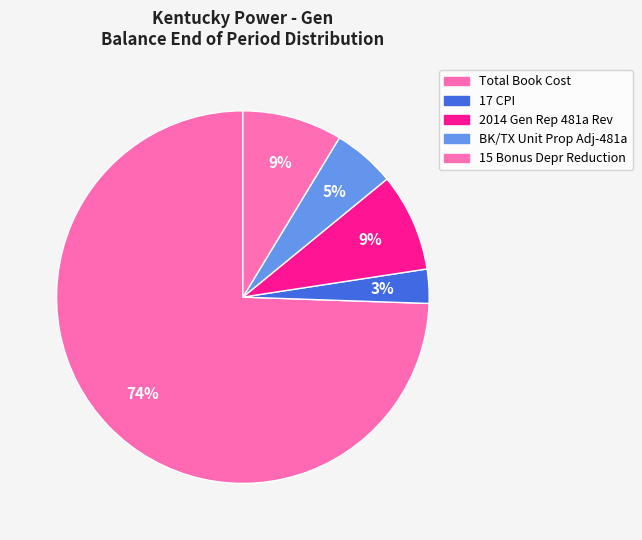

How many slices are in this pie chart?

5